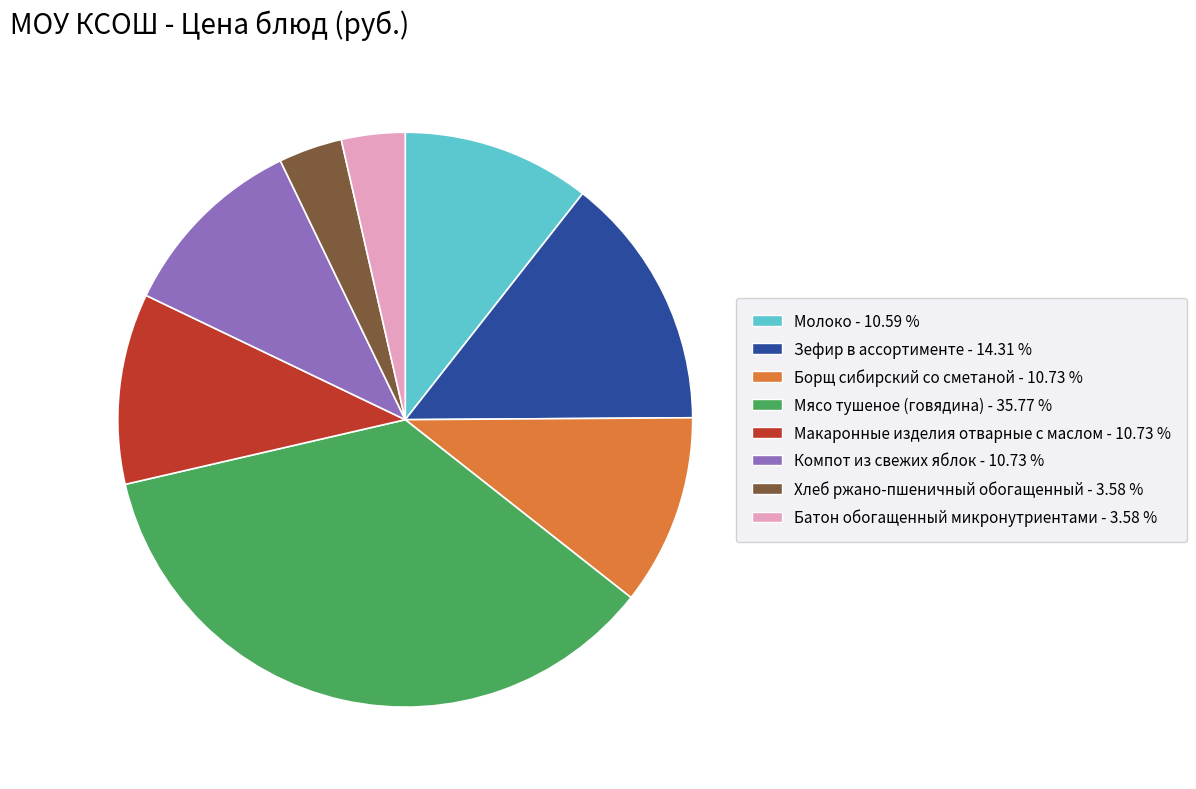

Does any single category account for the majority?

No